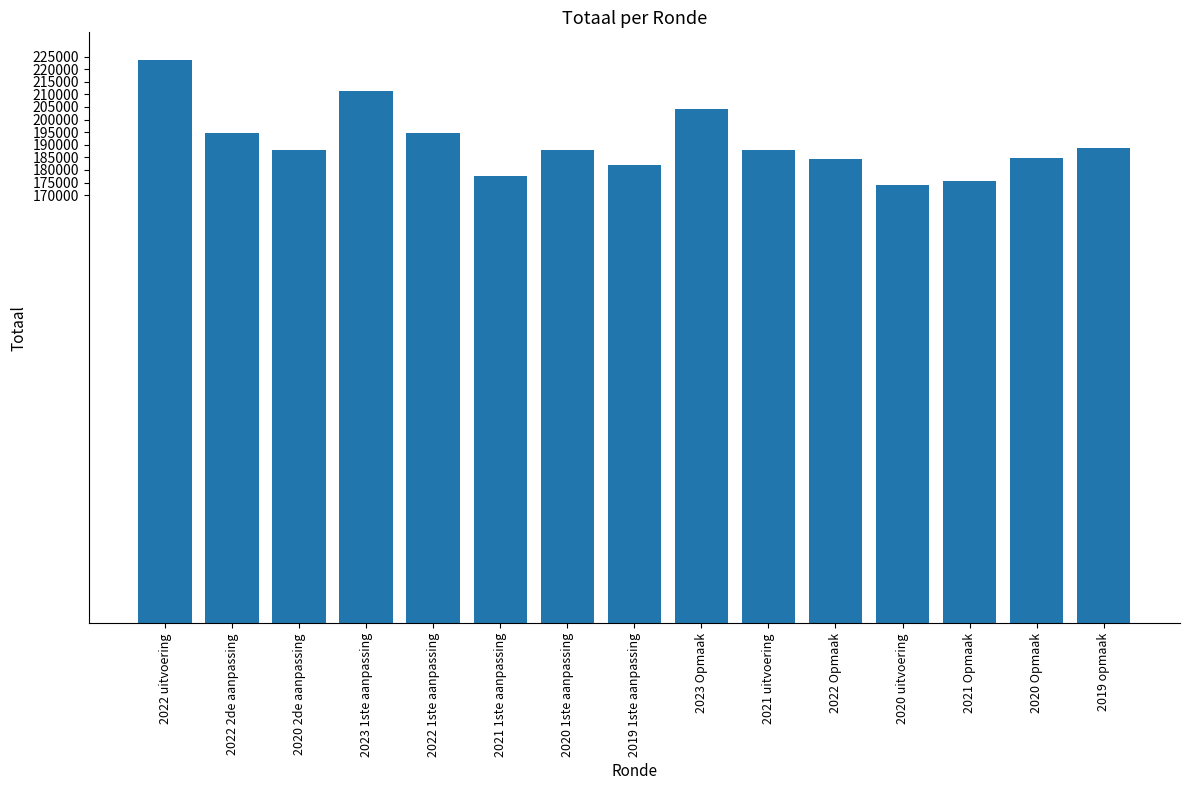

Are the bars grouped side by side (vs. stacked)?

No